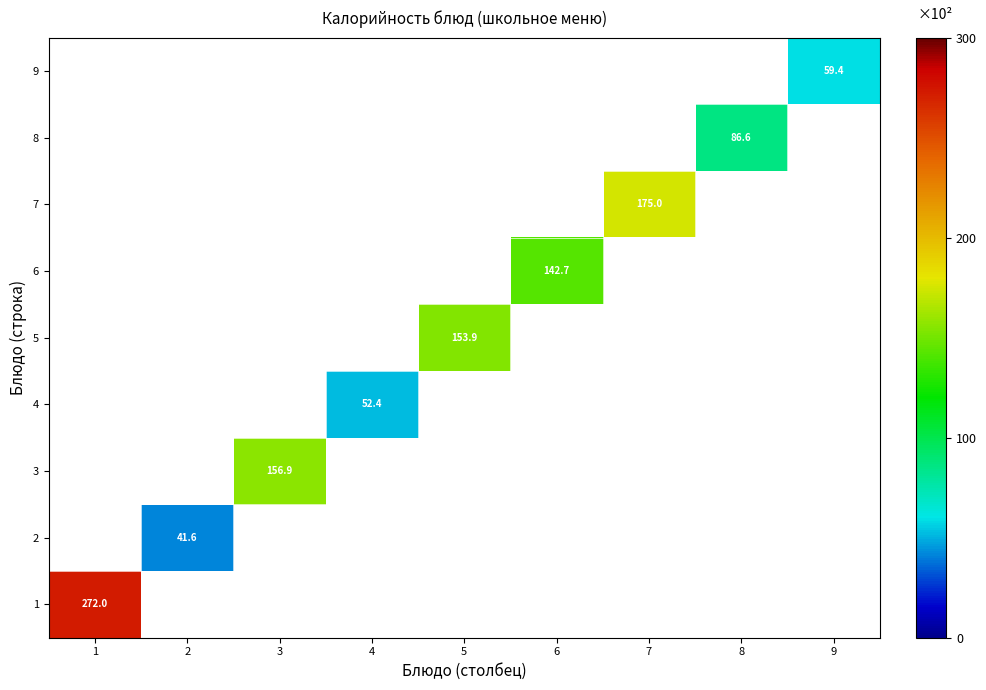

True or false: 5 has a value of 41.2 at 5.

False